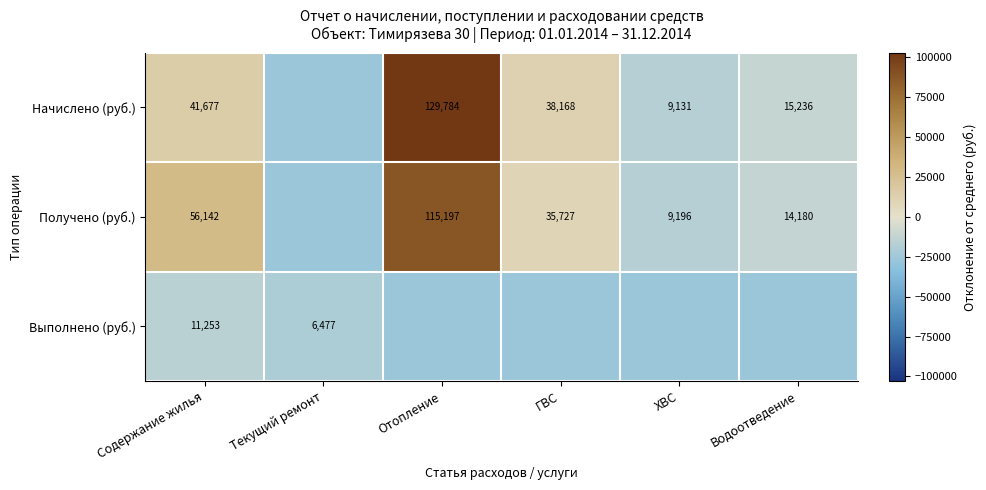

Is the value of Выполнено (руб.) at Содержание жилья greater than the value of Получено (руб.) at Содержание жилья?

No